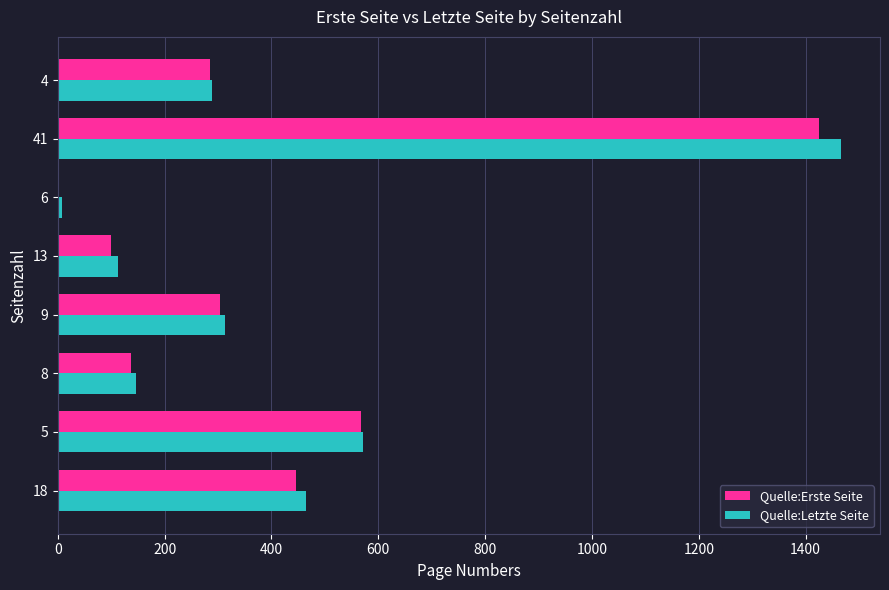

Which category has the highest value in the Quelle:Letzte Seite series?

41